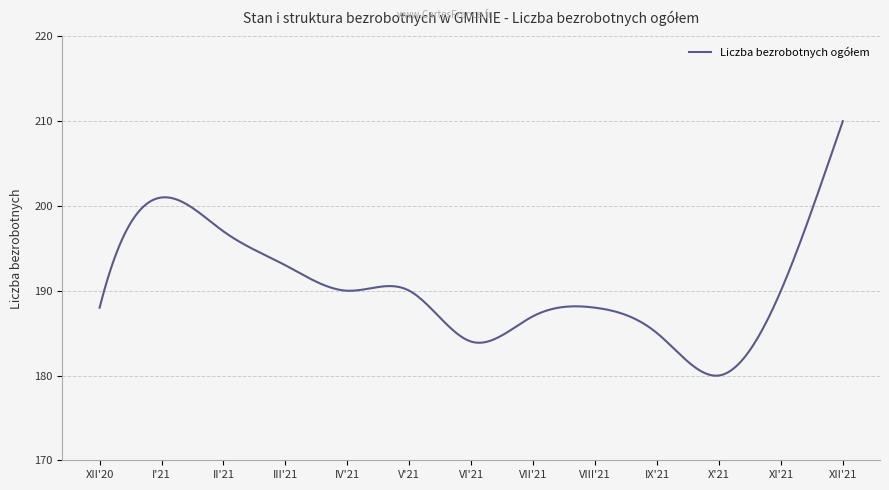

What is the difference between the maximum and minimum values?

30.0